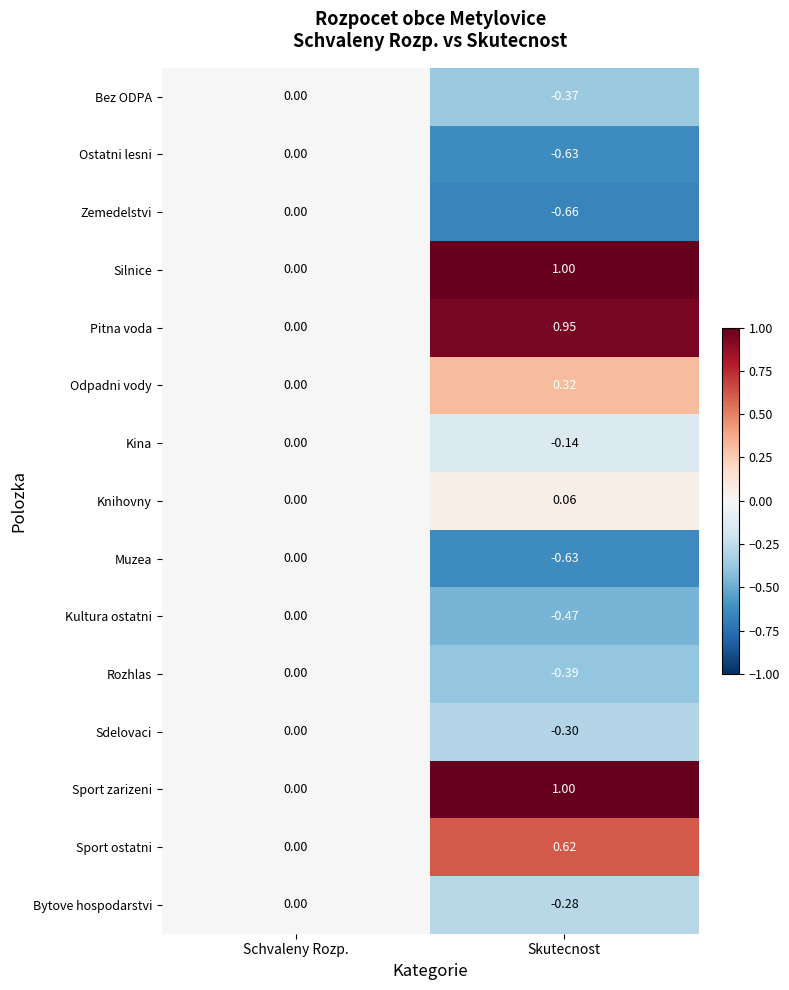

Which category has the highest value across all series?

Skutecnost